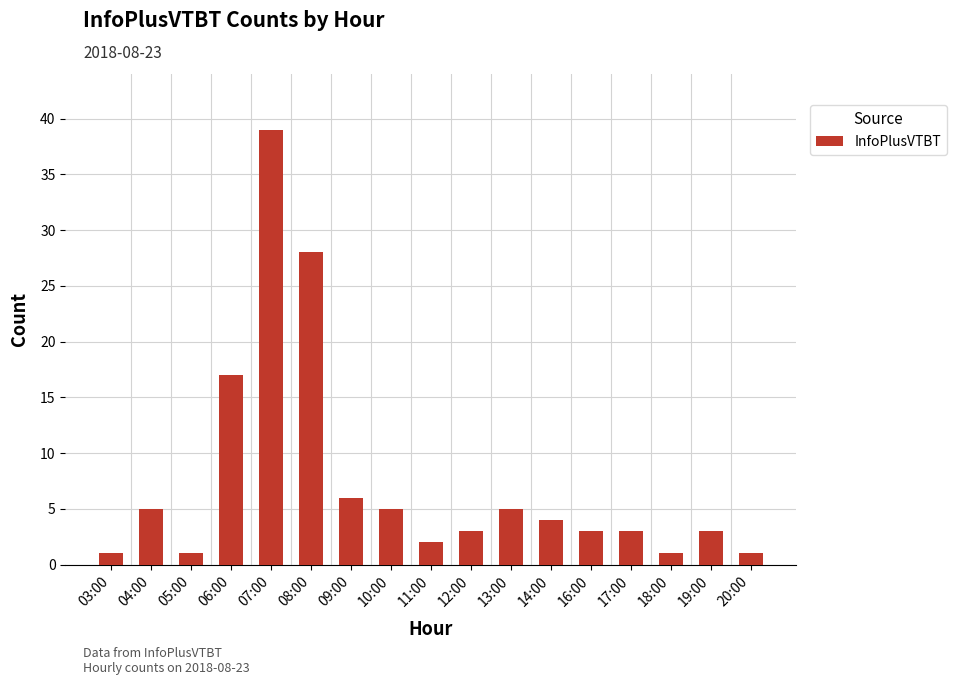

What is the label of the 5th bar from the left?

07:00